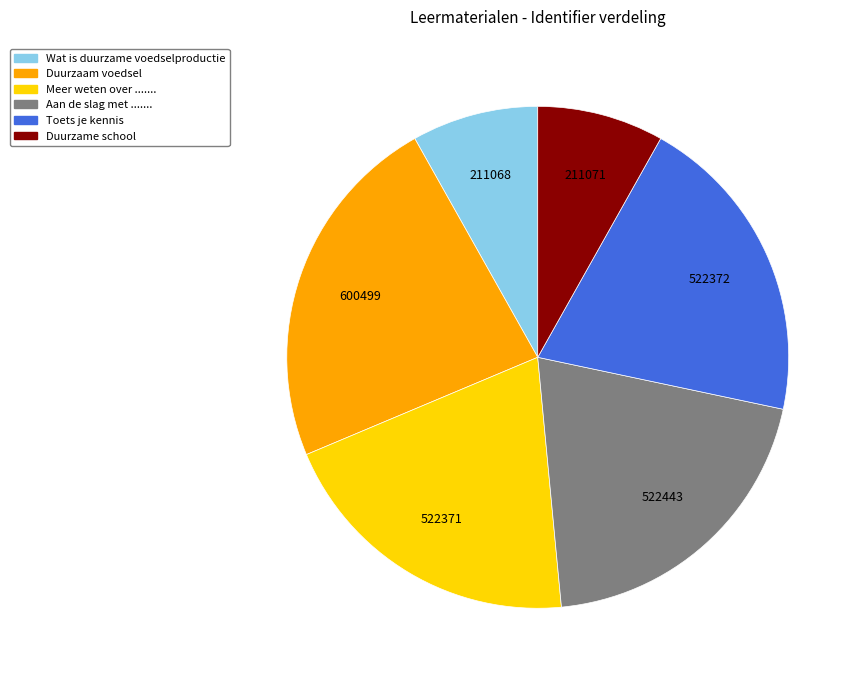

Which category has the biggest portion of the pie?

Duurzaam voedsel